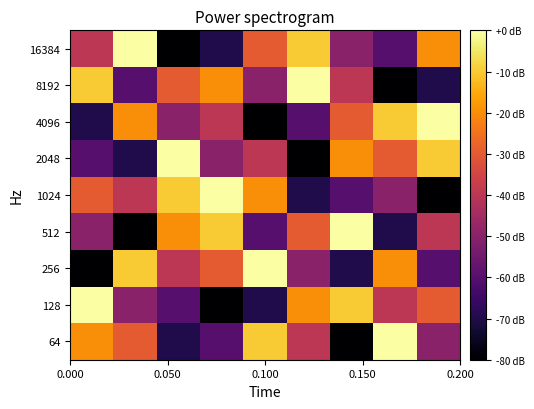

How many data points does each series have?

9